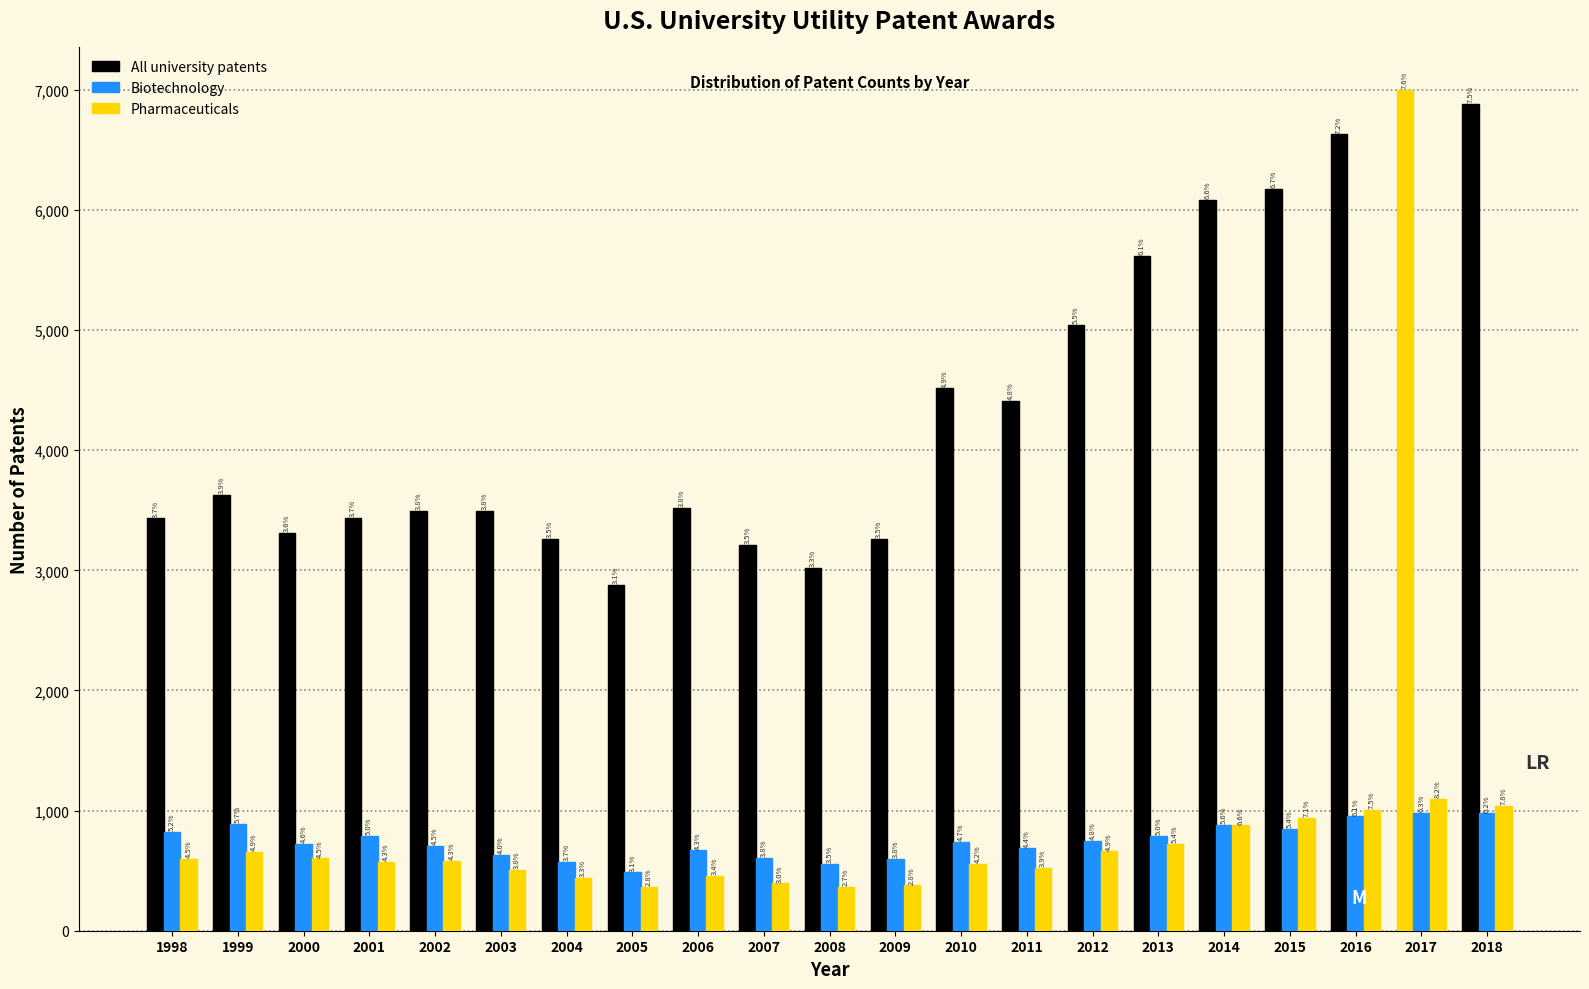

How many groups of bars are there?

21